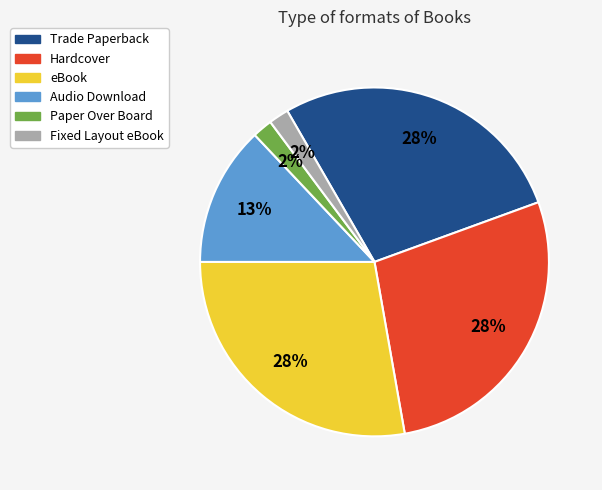

Is it true that Hardcover is 14% of the pie?

False